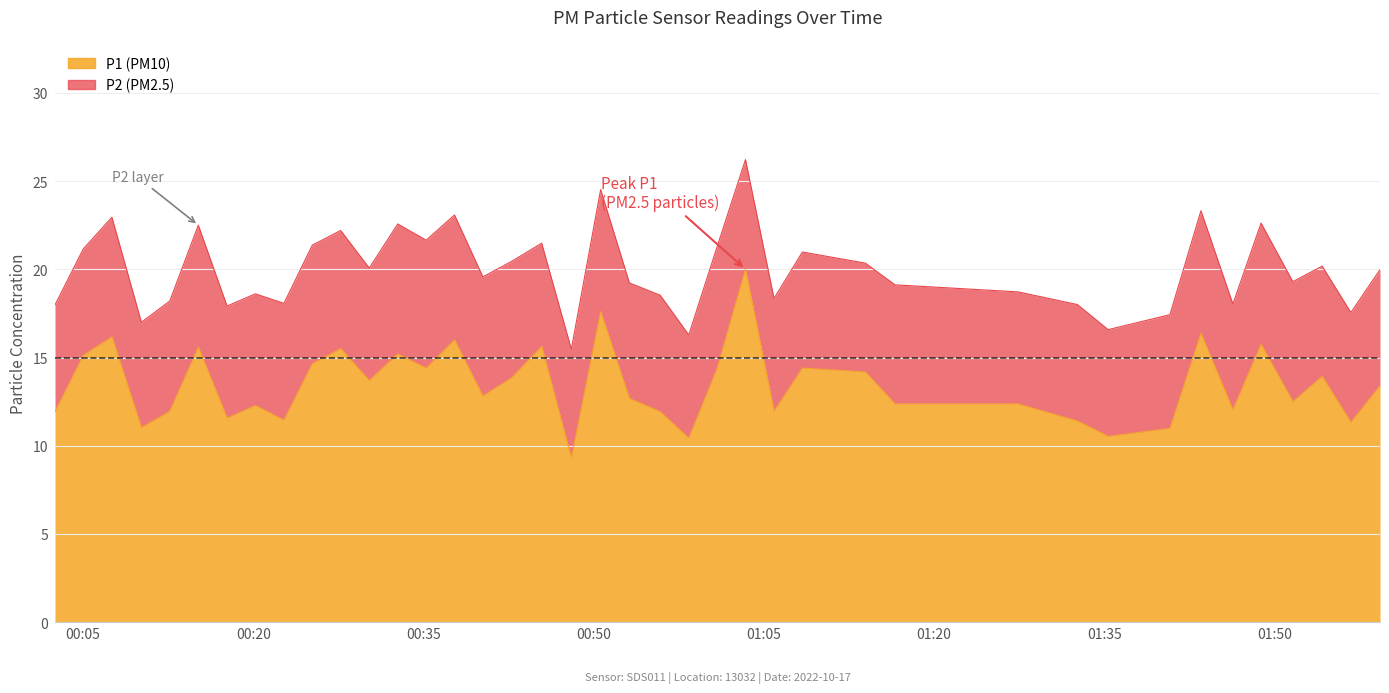

What is the change in value from 2022-10-17T00:58:23 to 2022-10-17T01:08:24?

+4.0